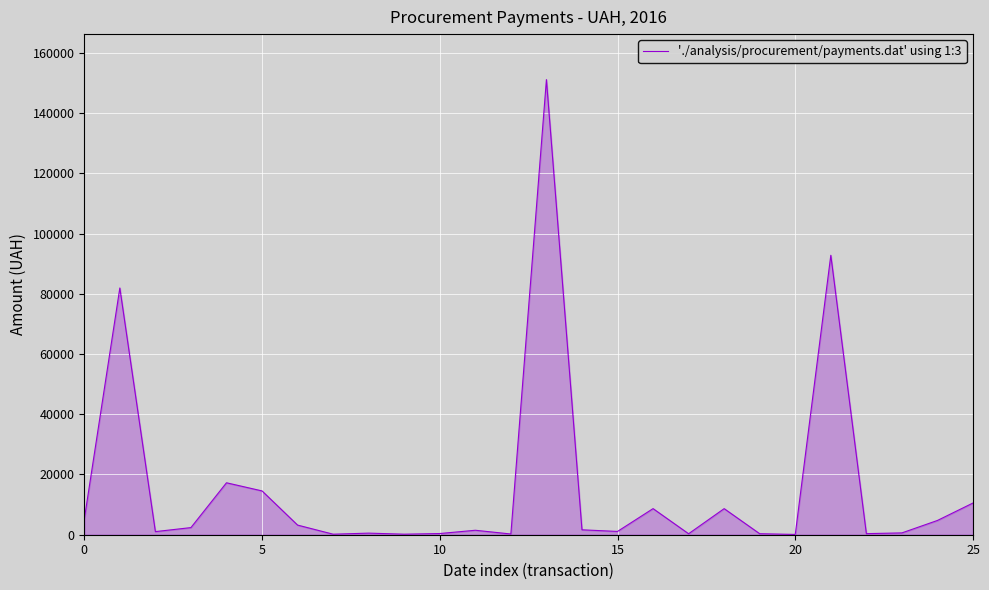

What is the greatest value displayed?

151115.9